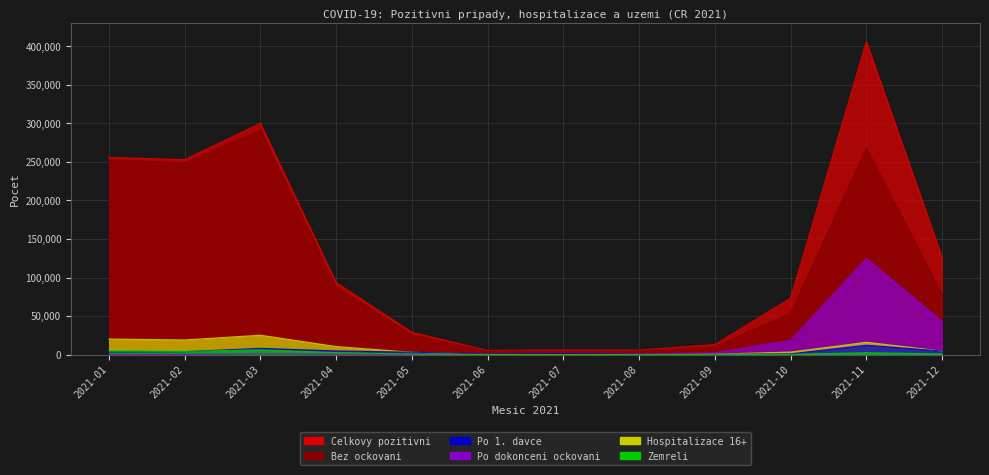

In Celkovy pozitivni, how many points are lower than both neighbors (excluding endpoints)?

3